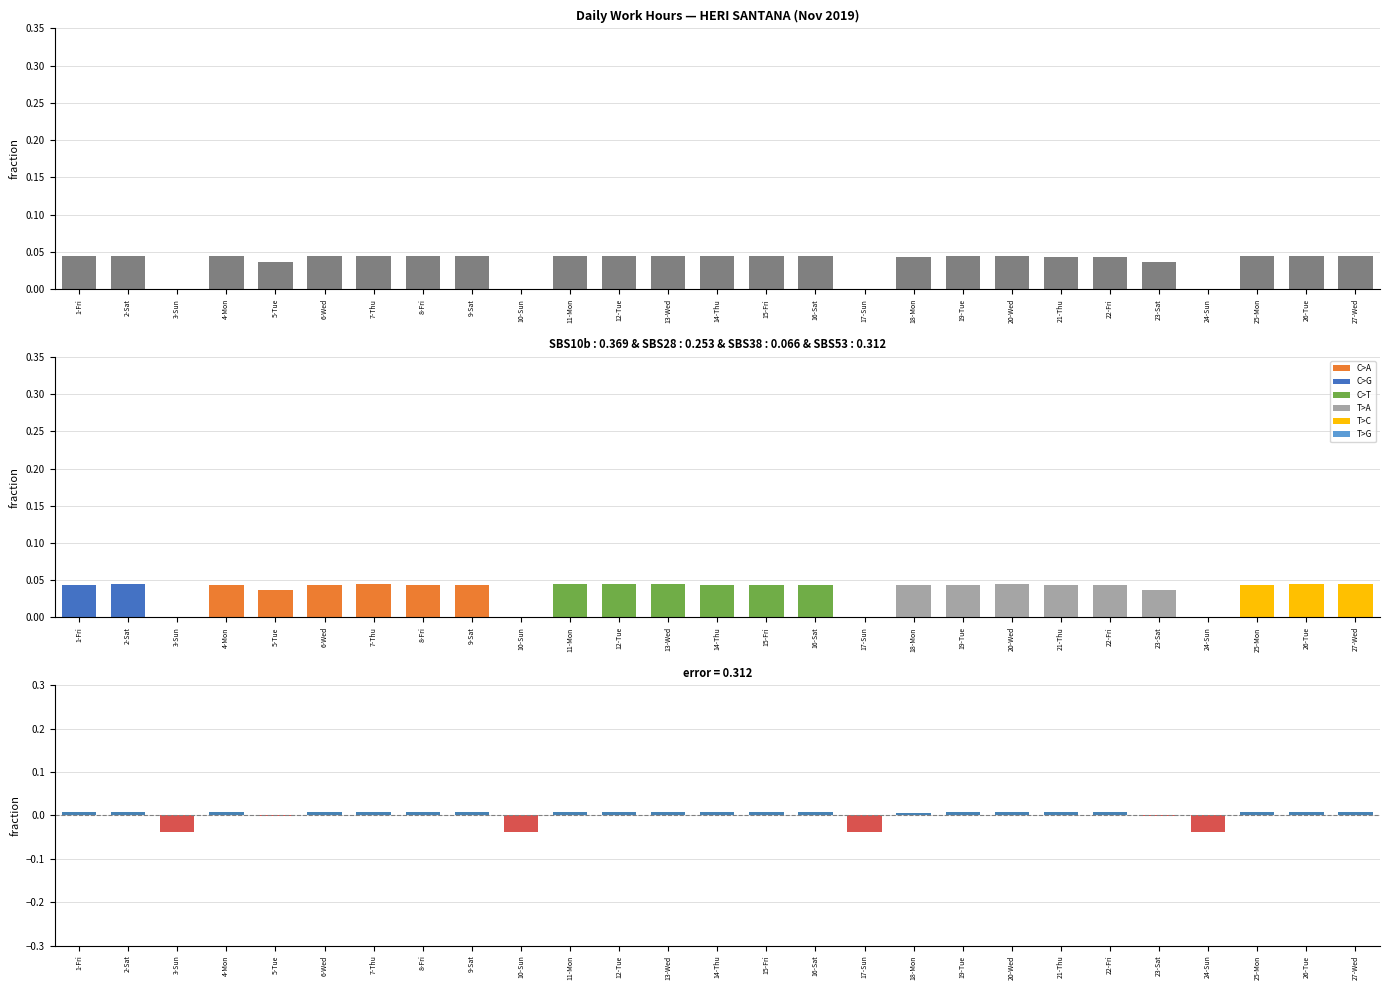

How many values are above zero?

23